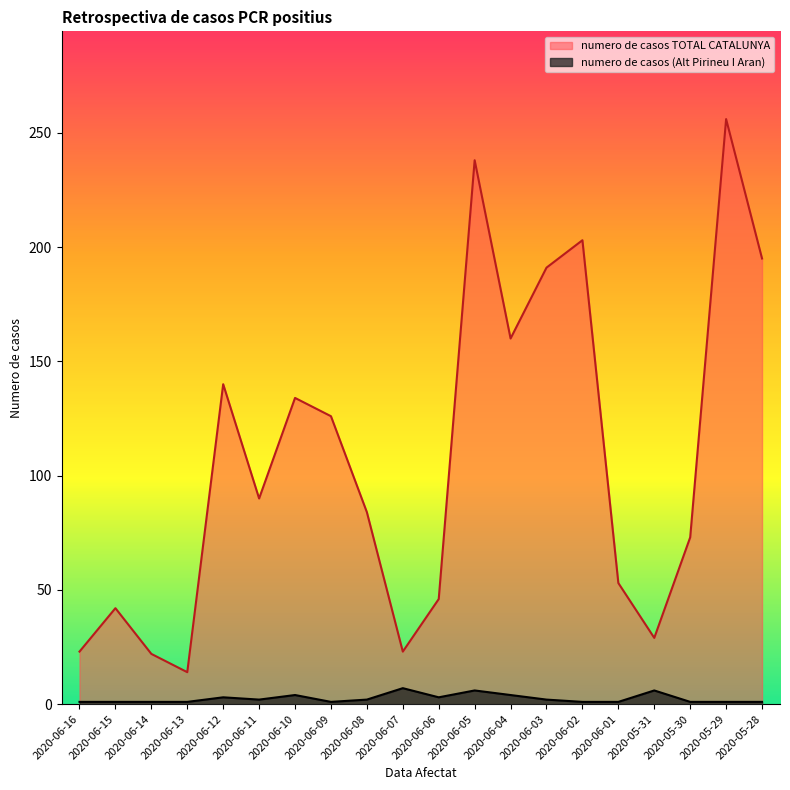

Count the number of data series in this chart.

2